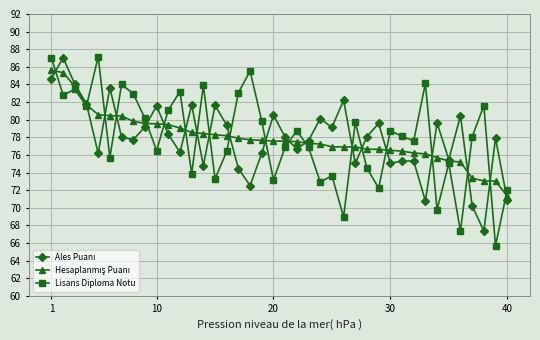

What is the minimum value shown in the chart?

65.7